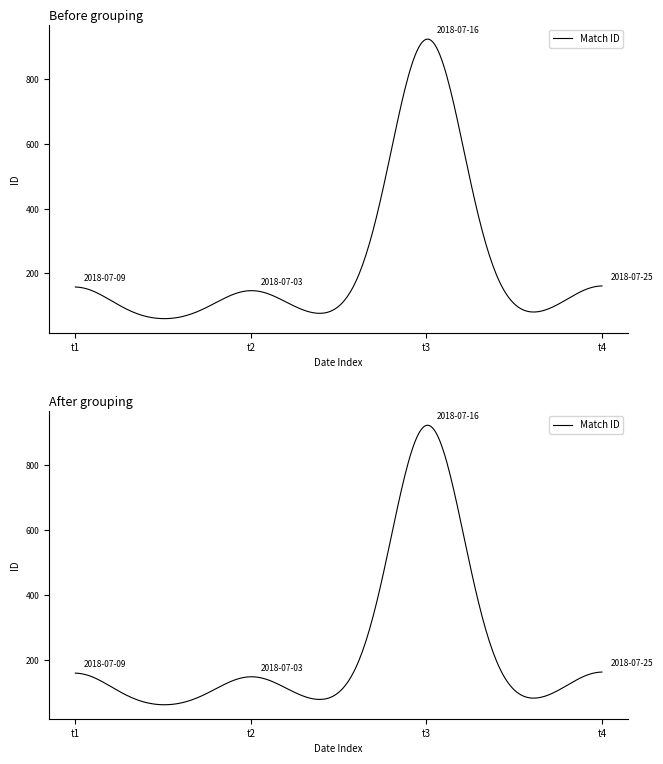

Which category has the highest value across all series?

2018-07-16